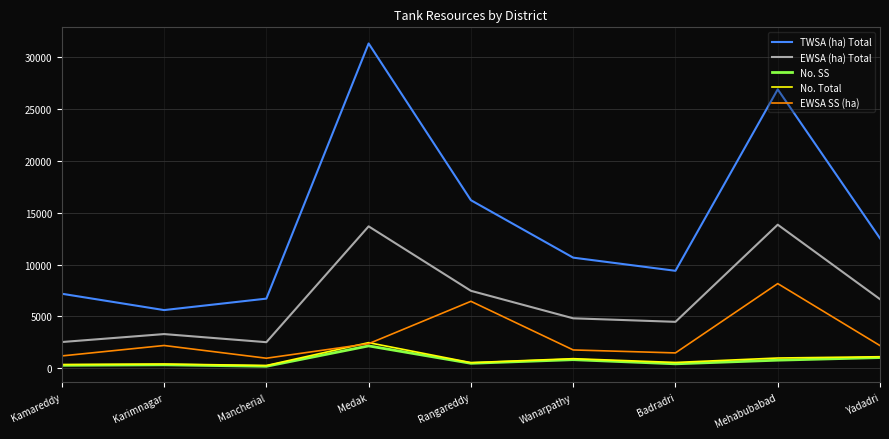

What is the smallest value displayed?

196